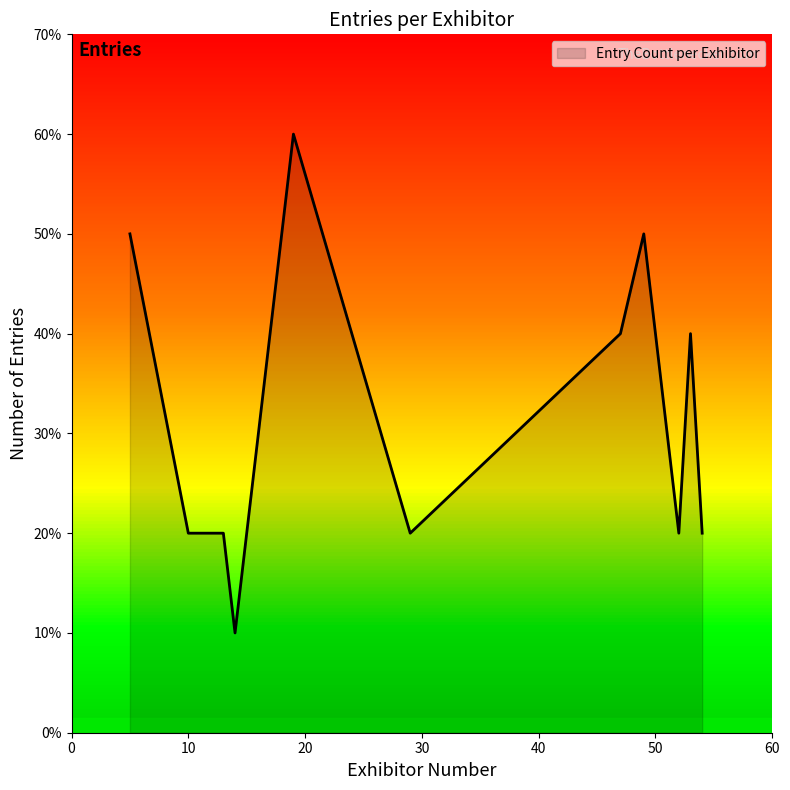

Is this an area chart (filled region under the line)?

Yes